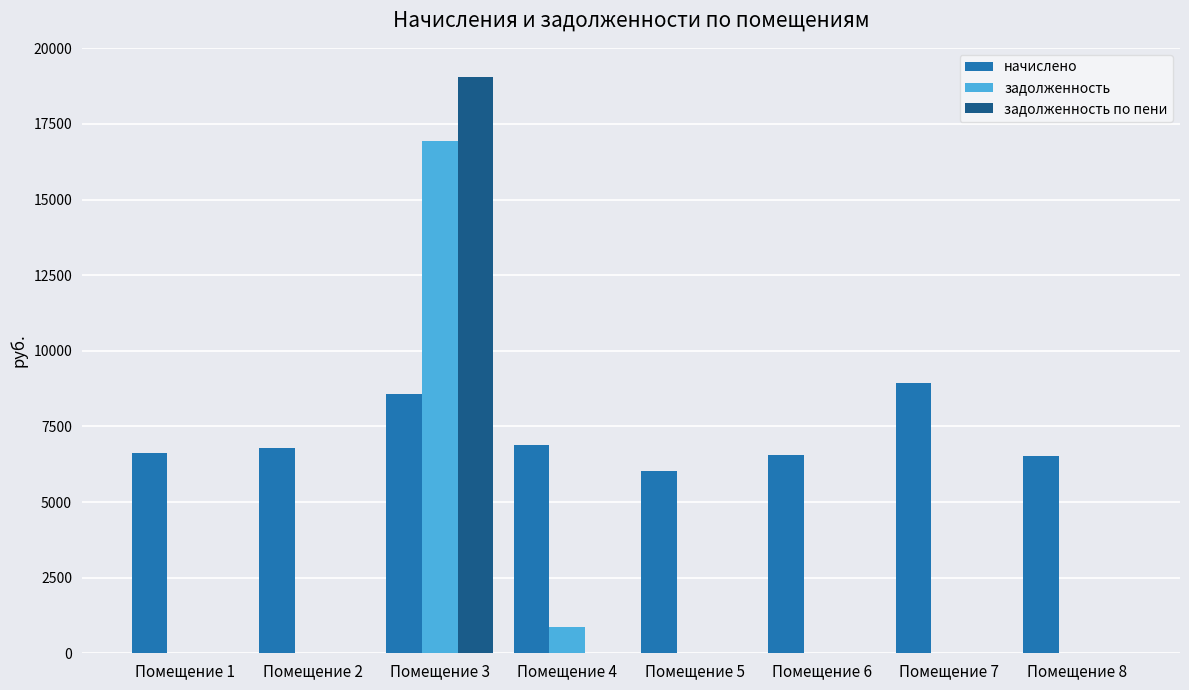

What is the sum of all начислено values?

56867.0